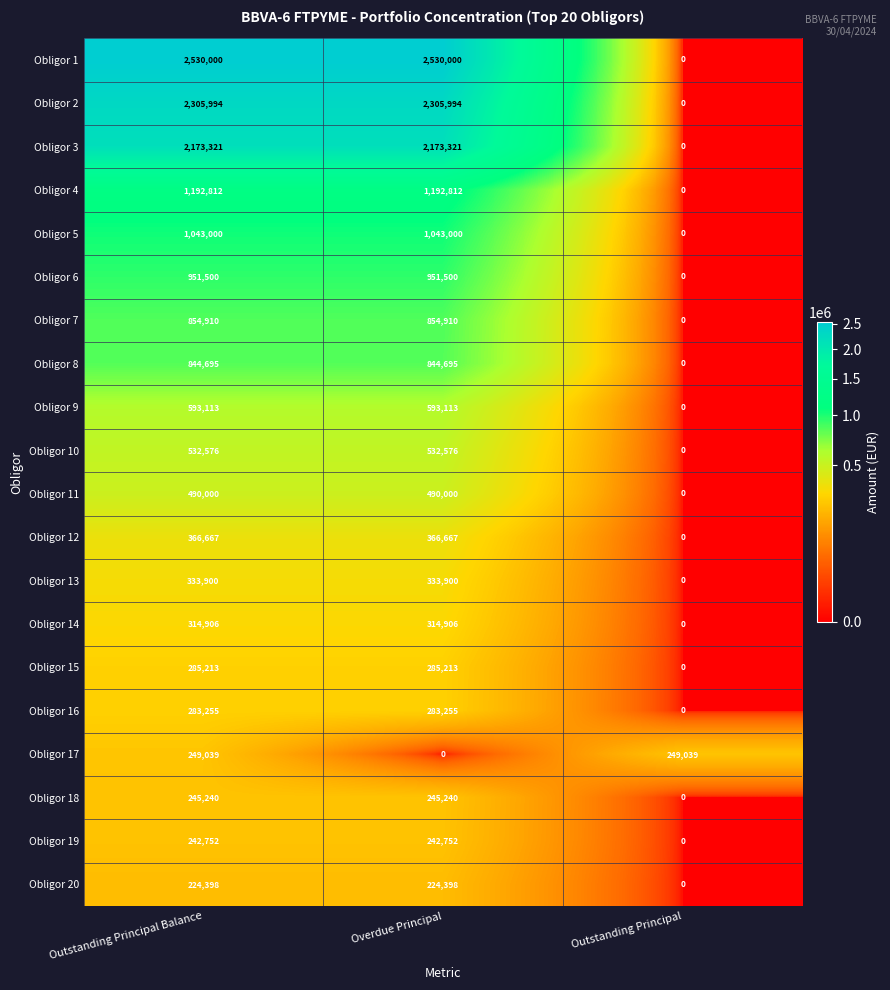

Which series has the largest range (max minus min)?

Obligor 1